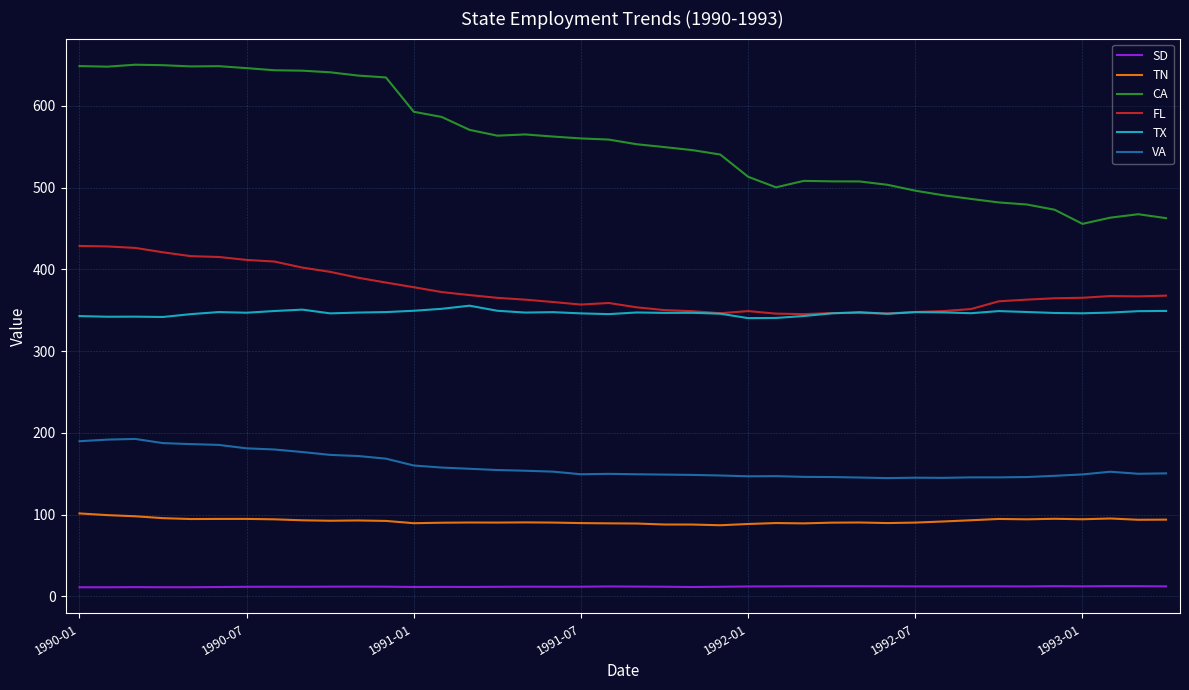

What is the average value of the TX series?

346.6